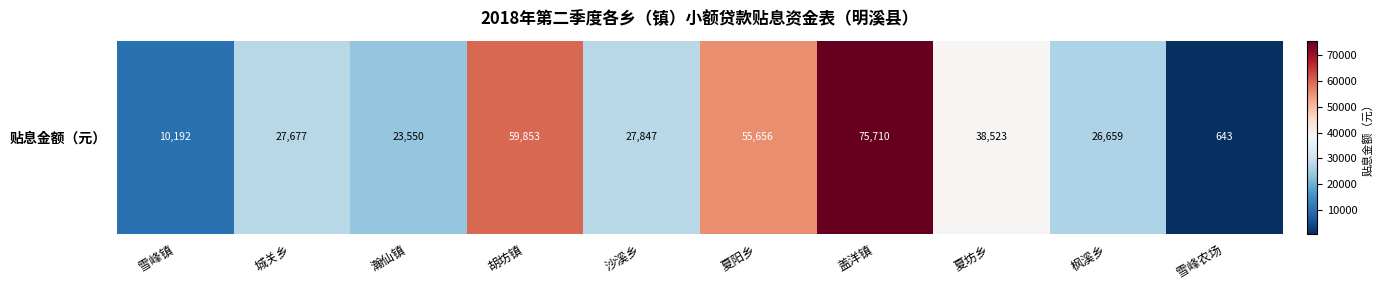

Read the value at 枫溪乡.

26658.9